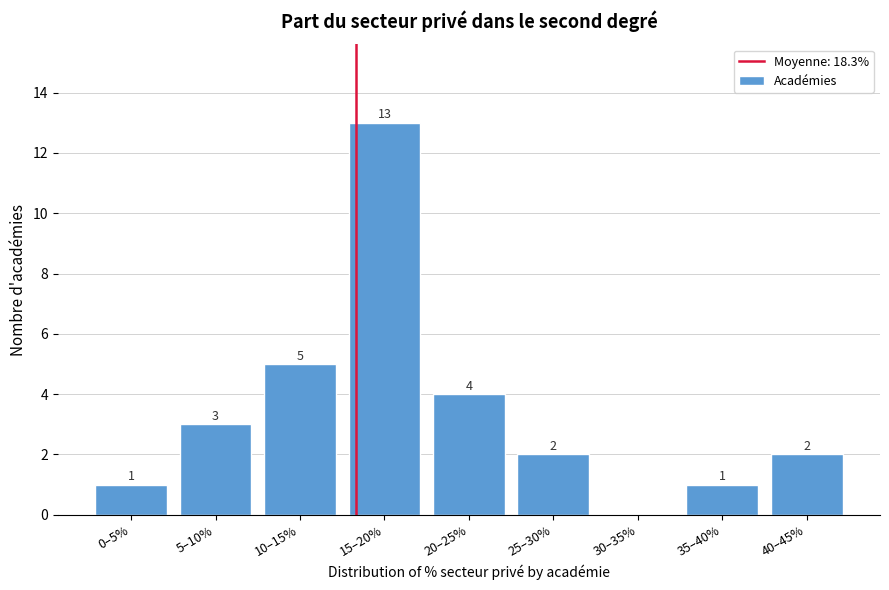

Reading left to right, transcribe all the data shown in this chart.

0–5%=1	5–10%=3	10–15%=5	15–20%=13	20–25%=4	25–30%=2	30–35%=0	35–40%=1	40–45%=2